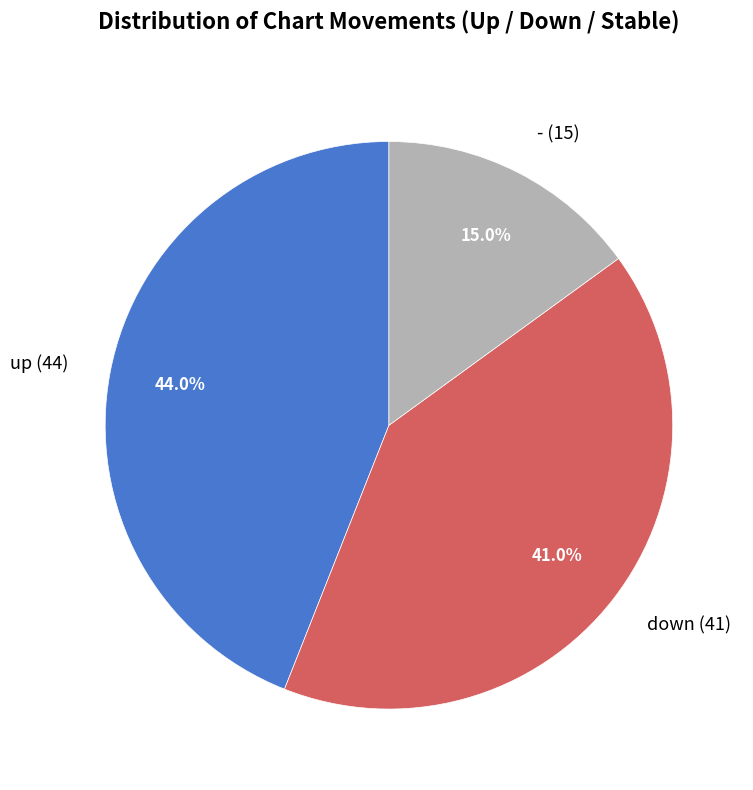

To the nearest percent, what portion does - represent?

15%